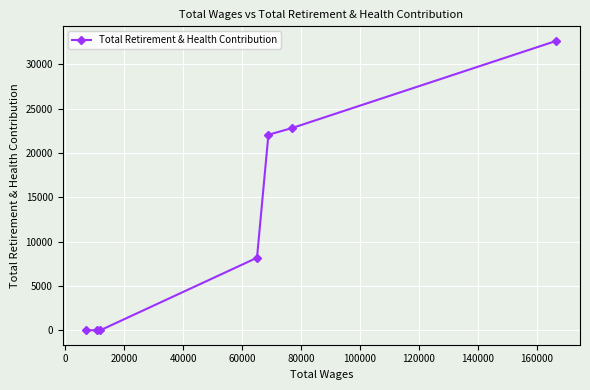

What is the difference between the second highest and second lowest values?

22787